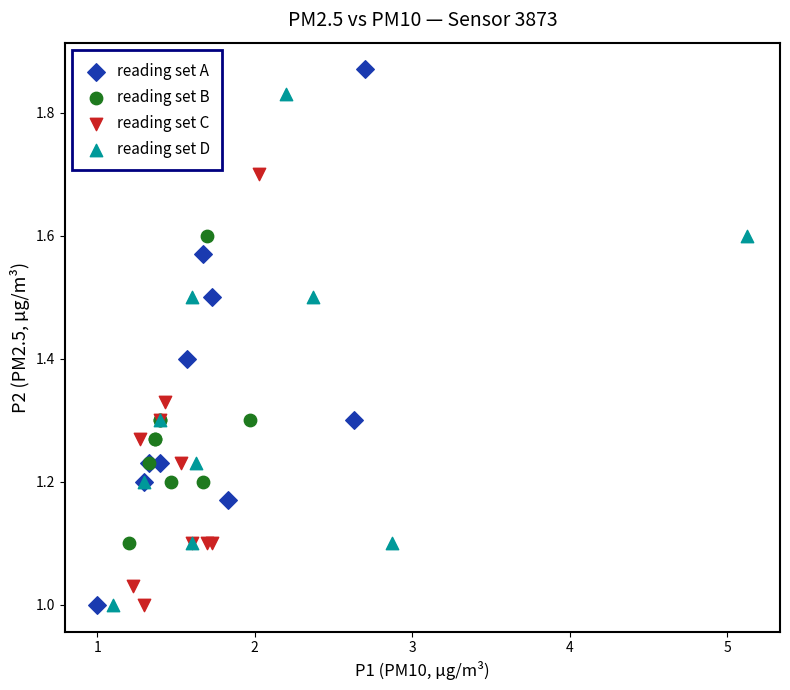

What are all the series names shown in the legend?

reading set A, reading set B, reading set C, reading set D